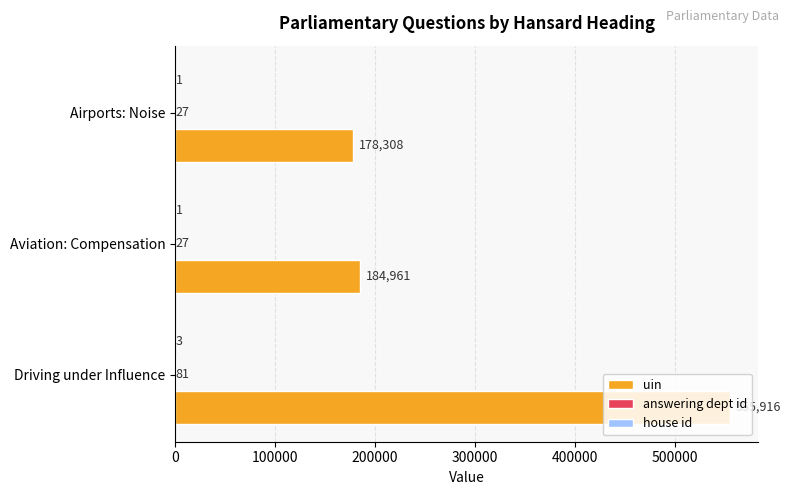

At which category is the sum across all series the highest?

Driving under Influence